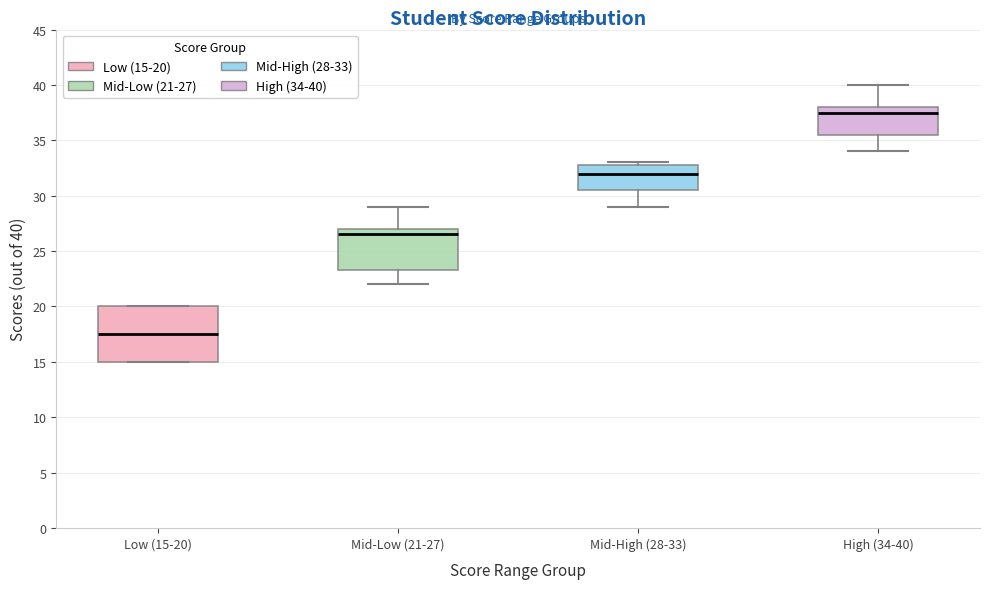

Where does the median line of the box for High (34-40) sit on the y-axis? The values are not printed on the chart, so give them approximately, as read against the axis.

37.5